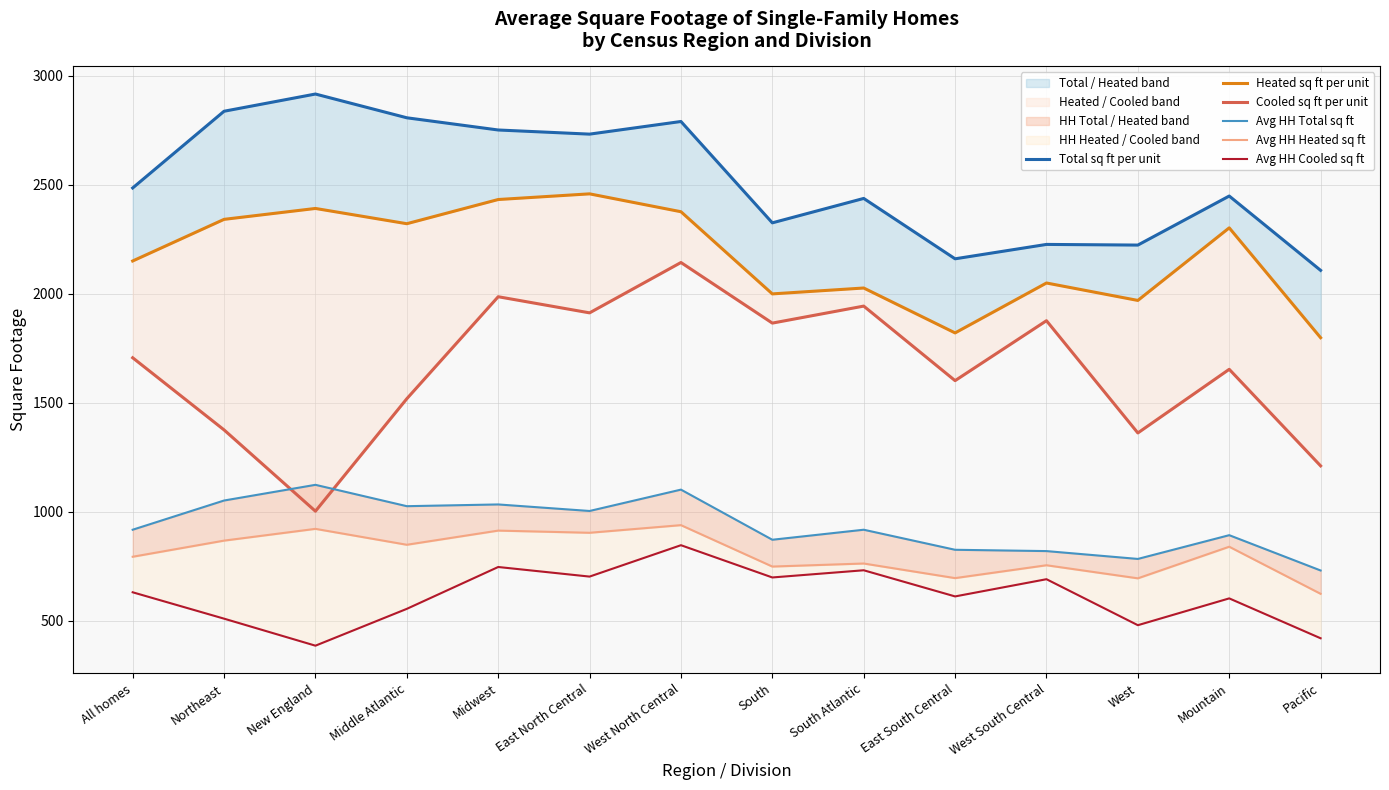

What are all the series names shown in the legend?

Total sq ft per unit, Heated sq ft per unit, Cooled sq ft per unit, Avg HH Total sq ft, Avg HH Heated sq ft, Avg HH Cooled sq ft